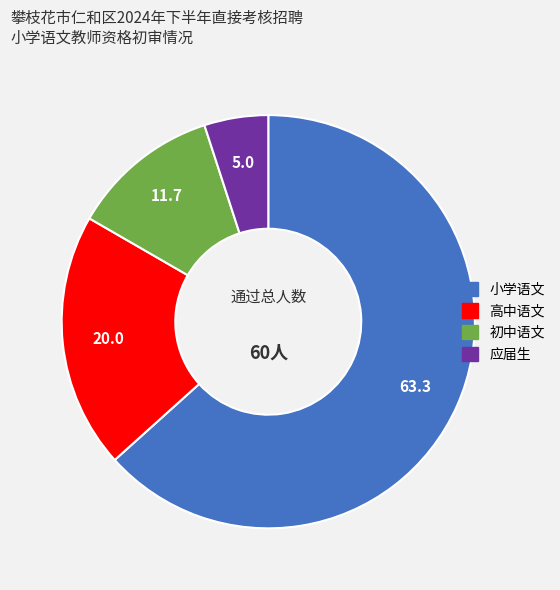

Rank the categories by value from highest to lowest.

小学语文, 高中语文, 初中语文, 应届生